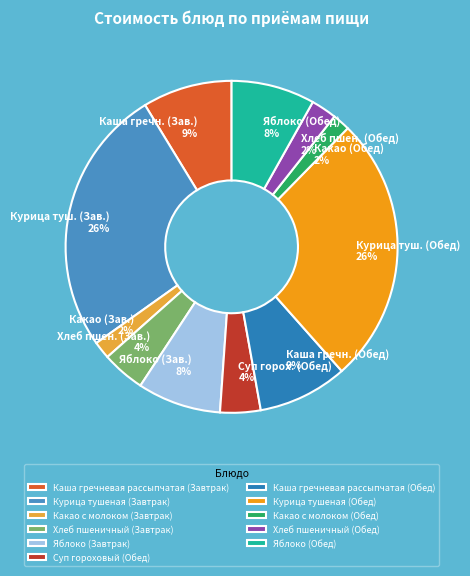

Which category has the smallest portion of the pie?

Какао с молоком (Завтрак)